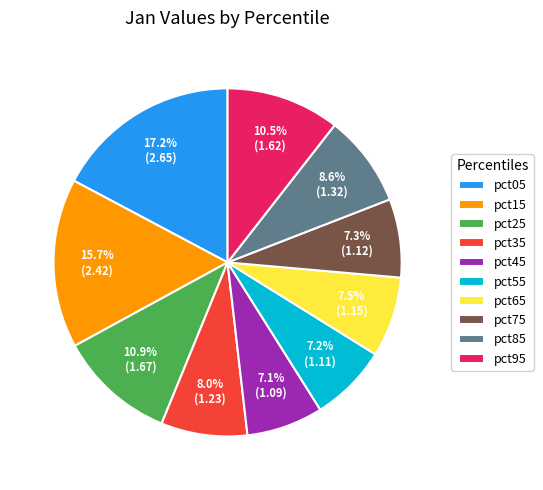

How many segments does this pie chart have?

10